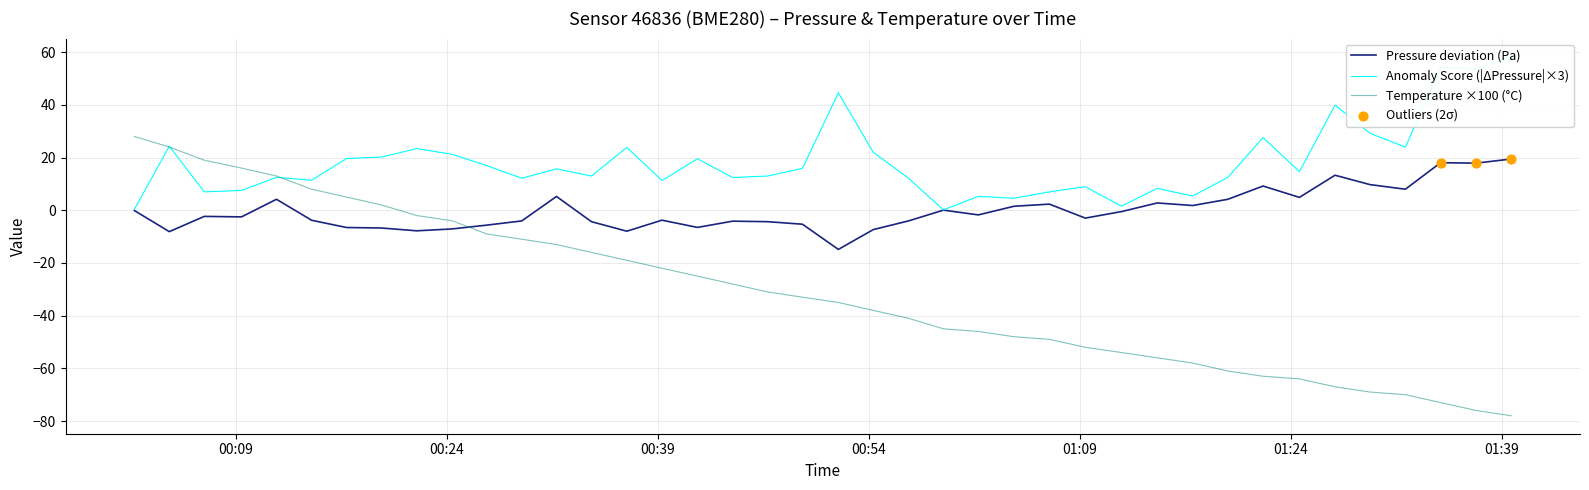

Which series has the largest total across all categories?

pressure